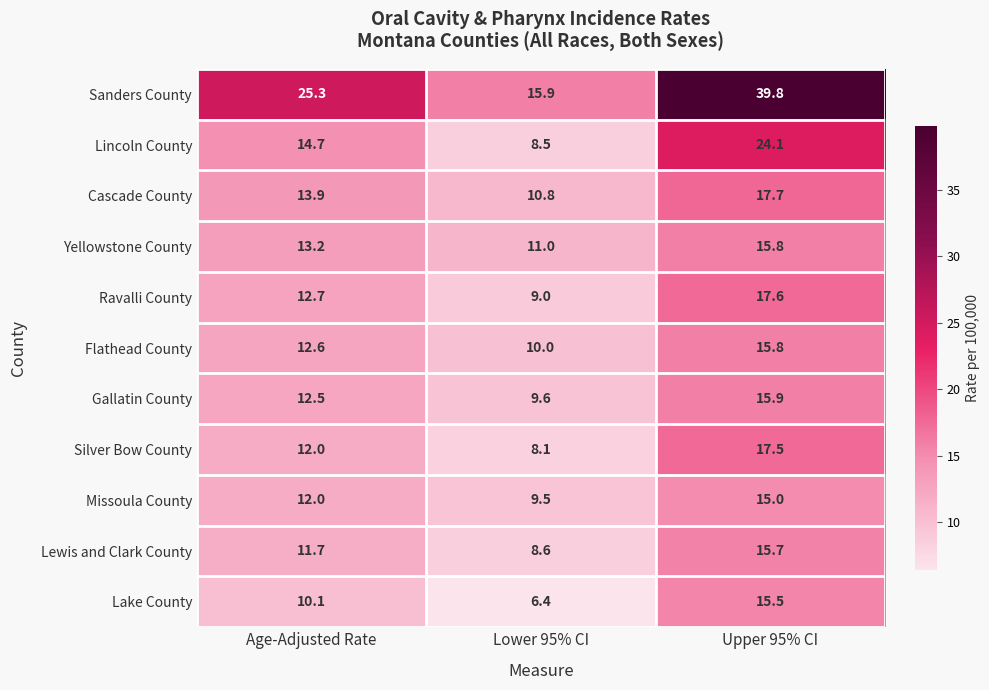

Which series has the largest total across all categories?

Sanders County